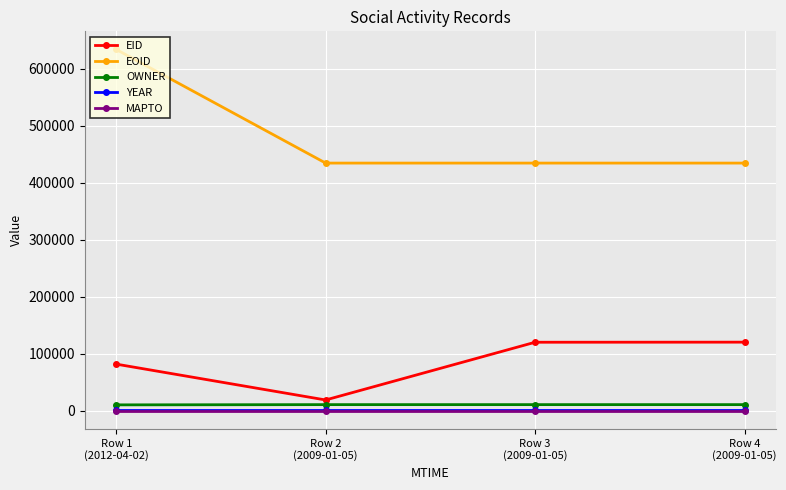

Which series has the widest spread of values?

EOID